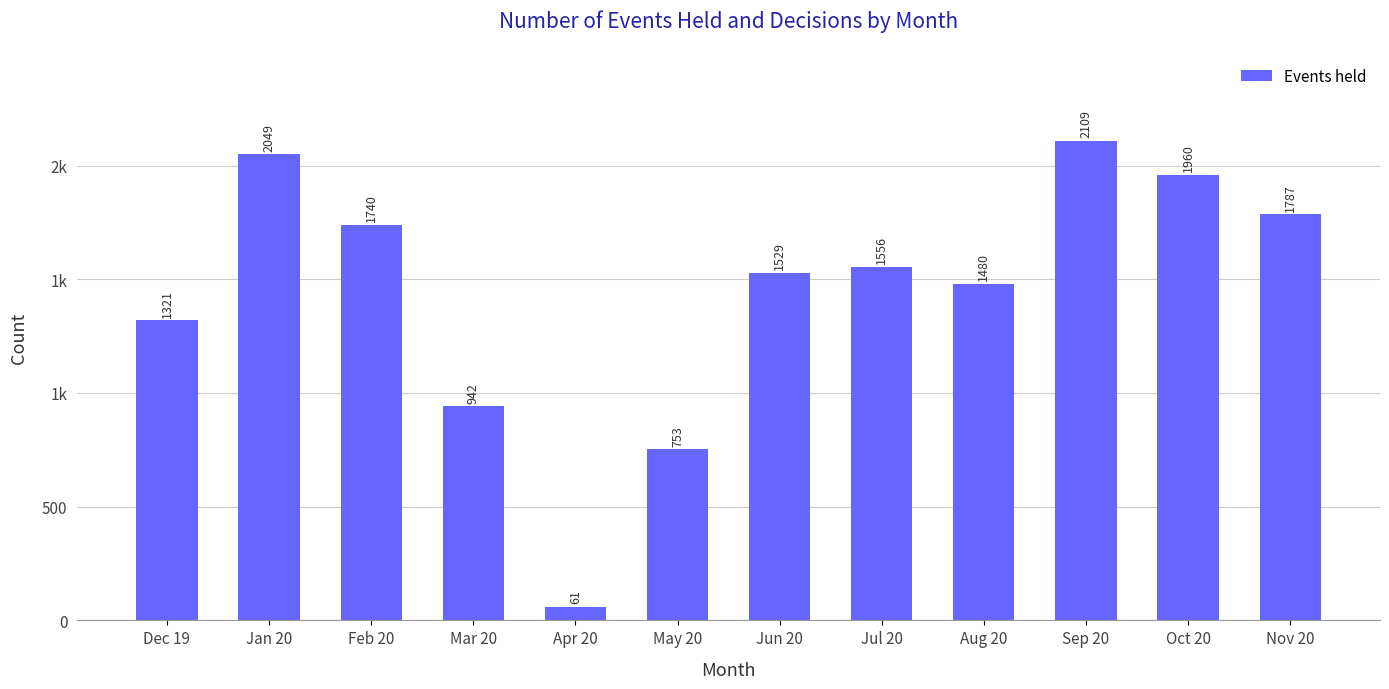

Does the chart contain any negative values?

No